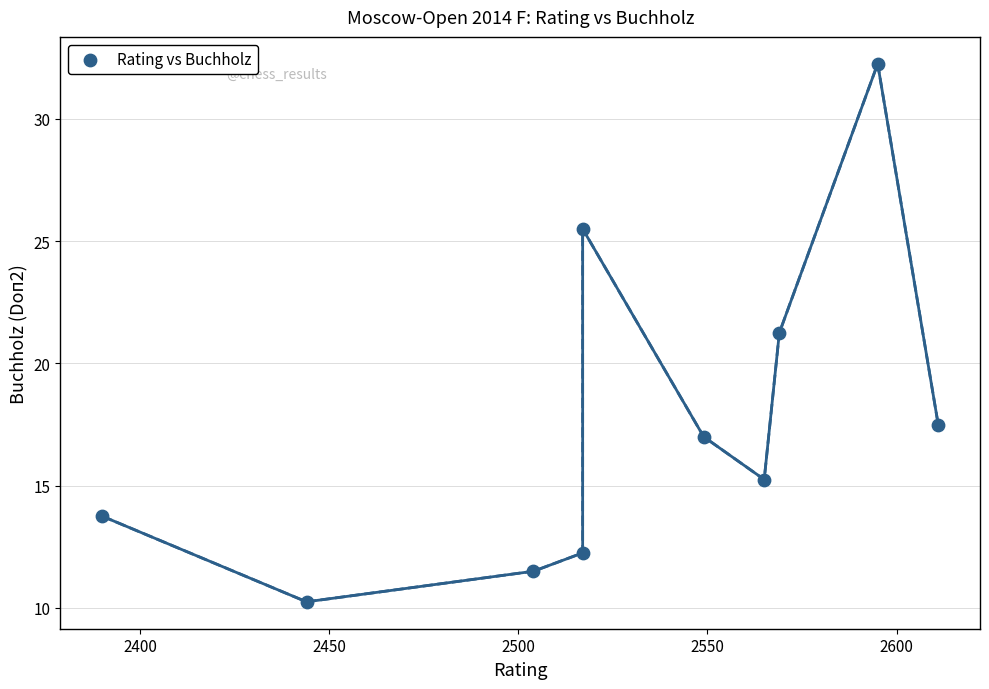

What is the range of X values (max minus min)?

221.0